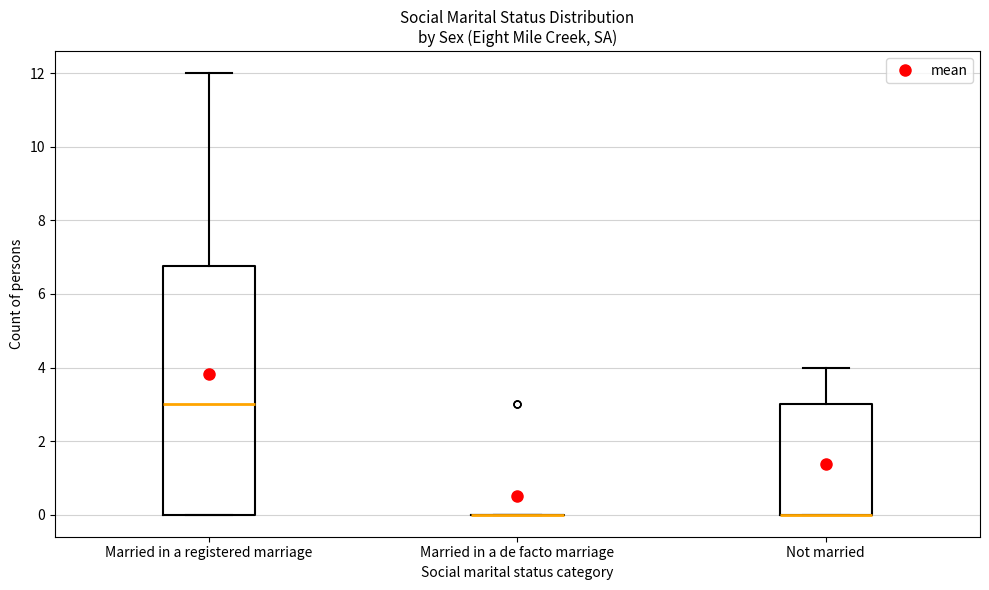

Reading left to right, transcribe this box plot: for each box, give where its median line is, the range the box spans, and where its two whiskers end, as read against the y-axis. The values are not printed on the chart, so give them approximately, as read against the axis.

Married in a registered marriage: median 3.0, box 0.0 to 6.8, whiskers 0.0 to 12.0
Married in a de facto marriage: box collapsed to a line at 0.0, whiskers 0.0 to 0.0
Not married: median 0.0 (drawn on the box's lower edge), box 0.0 to 3.0, whiskers 0.0 to 4.0